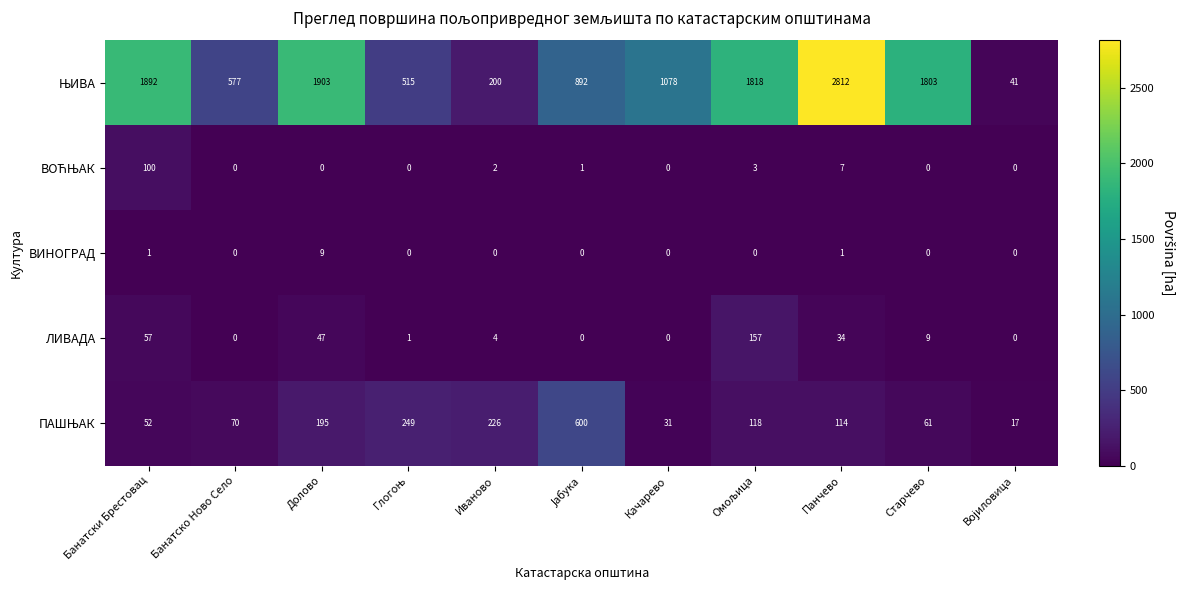

What is the spread (max minus min) of values at Панчево?

2811